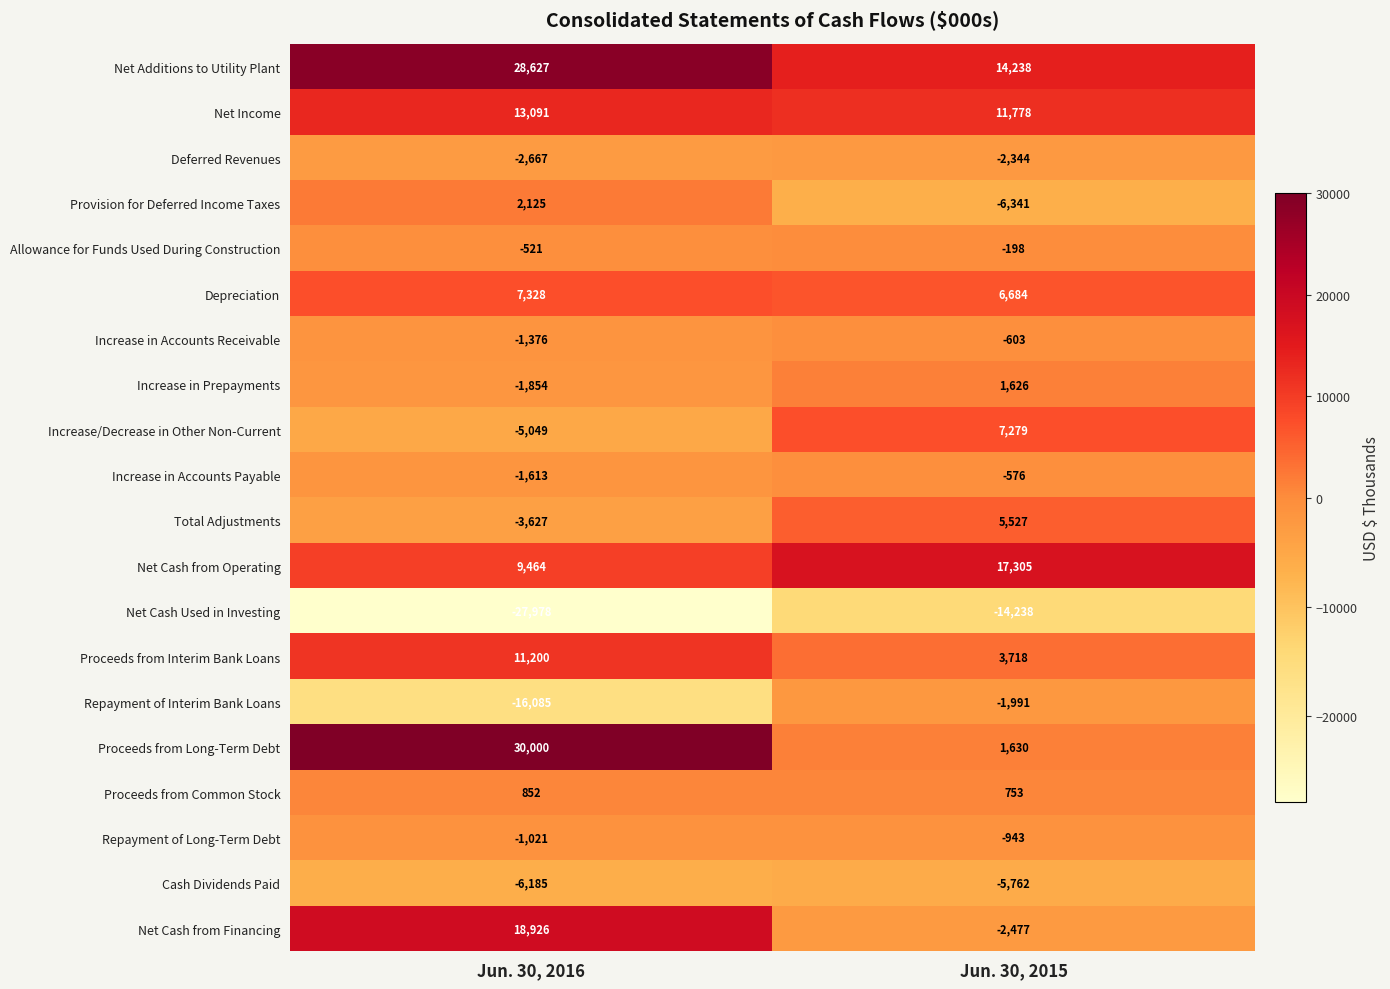

Which series has the largest total across all categories?

Net Additions to Utility Plant